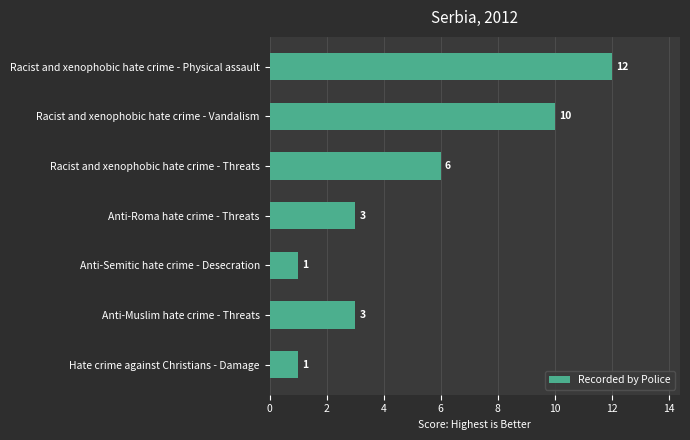

What is the minimum value shown in the chart?

1